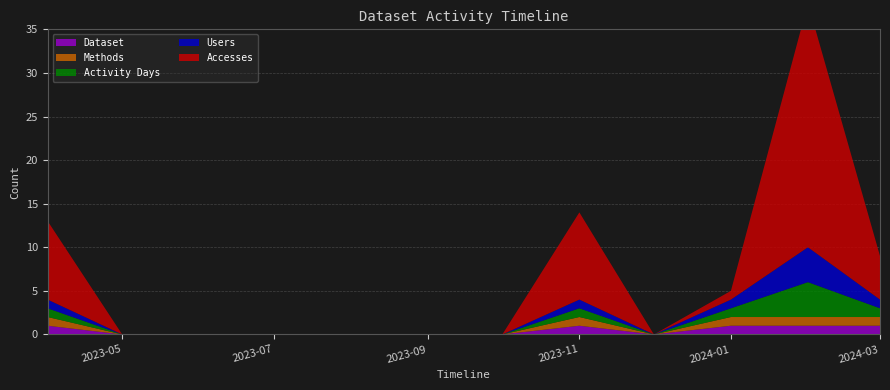

Reading left to right, list all the values displayed in this chart.

Accesses: 9	0	0	0	0	0	0	10	0	1	28	5
Users: 1	0	0	0	0	0	0	1	0	1	4	1
Activity Days: 1	0	0	0	0	0	0	1	0	1	4	1
Methods: 1	0	0	0	0	0	0	1	0	1	1	1
Dataset: 1	0	0	0	0	0	0	1	0	1	1	1